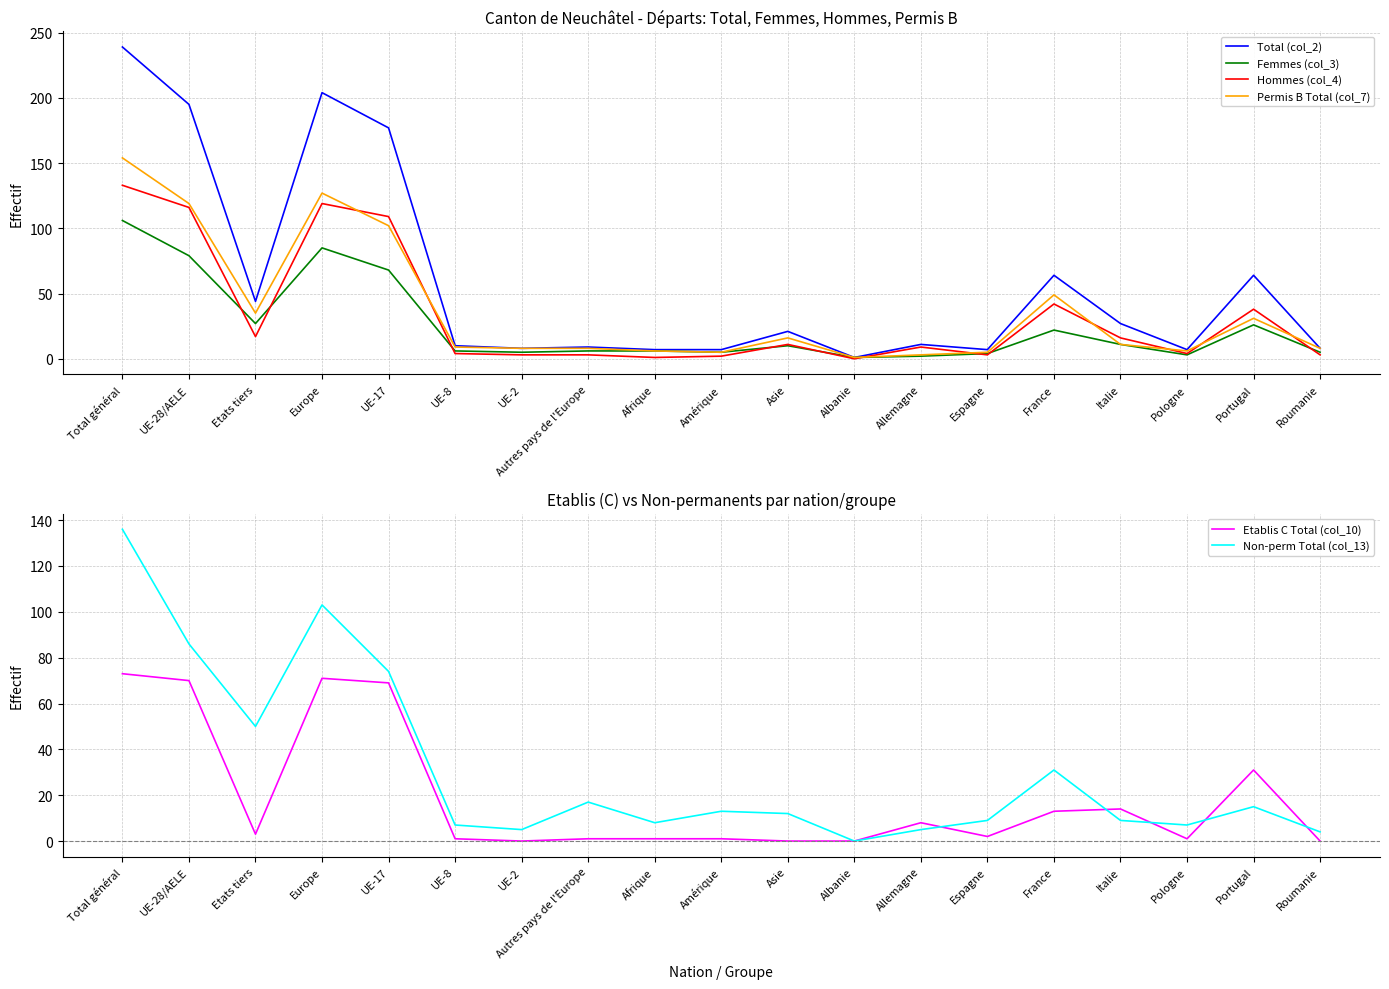

Reading left to right, what are all the values shown in this chart?

Total (col_2): Total général=239	UE-28/AELE=195	Etats tiers=44	Europe=204	UE-17=177	UE-8=10	UE-2=8	Autres pays de l'Europe=9	Afrique=7	Amérique=7	Asie=21	Albanie=1	Allemagne=11	Espagne=7	France=64	Italie=27	Pologne=7	Portugal=64	Roumanie=8
Femmes (col_3): Total général=106	UE-28/AELE=79	Etats tiers=27	Europe=85	UE-17=68	UE-8=6	UE-2=5	Autres pays de l'Europe=6	Afrique=6	Amérique=5	Asie=10	Albanie=1	Allemagne=2	Espagne=4	France=22	Italie=11	Pologne=3	Portugal=26	Roumanie=5
Hommes (col_4): Total général=133	UE-28/AELE=116	Etats tiers=17	Europe=119	UE-17=109	UE-8=4	UE-2=3	Autres pays de l'Europe=3	Afrique=1	Amérique=2	Asie=11	Albanie=0	Allemagne=9	Espagne=3	France=42	Italie=16	Pologne=4	Portugal=38	Roumanie=3
Permis B Total (col_7): Total général=154	UE-28/AELE=119	Etats tiers=35	Europe=127	UE-17=102	UE-8=9	UE-2=8	Autres pays de l'Europe=8	Afrique=6	Amérique=5	Asie=16	Albanie=1	Allemagne=3	Espagne=5	France=49	Italie=11	Pologne=6	Portugal=31	Roumanie=8
Etablis C Total (col_10): Total général=73	UE-28/AELE=70	Etats tiers=3	Europe=71	UE-17=69	UE-8=1	UE-2=0	Autres pays de l'Europe=1	Afrique=1	Amérique=1	Asie=0	Albanie=0	Allemagne=8	Espagne=2	France=13	Italie=14	Pologne=1	Portugal=31	Roumanie=0
Non-perm Total (col_13): Total général=136	UE-28/AELE=86	Etats tiers=50	Europe=103	UE-17=74	UE-8=7	UE-2=5	Autres pays de l'Europe=17	Afrique=8	Amérique=13	Asie=12	Albanie=0	Allemagne=5	Espagne=9	France=31	Italie=9	Pologne=7	Portugal=15	Roumanie=4